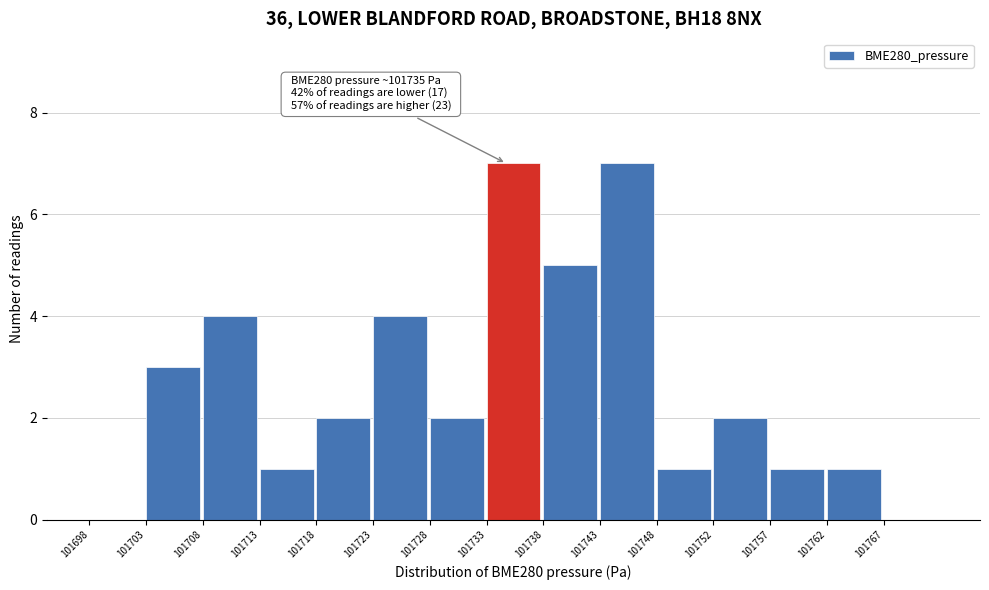

Reading left to right, list all the values displayed in this chart.

101698=0	101703=3	101708=4	101713=1	101718=2	101723=4	101728=2	101733=7	101738=5	101743=7	101748=1	101752=2	101757=1	101762=1	101767=0